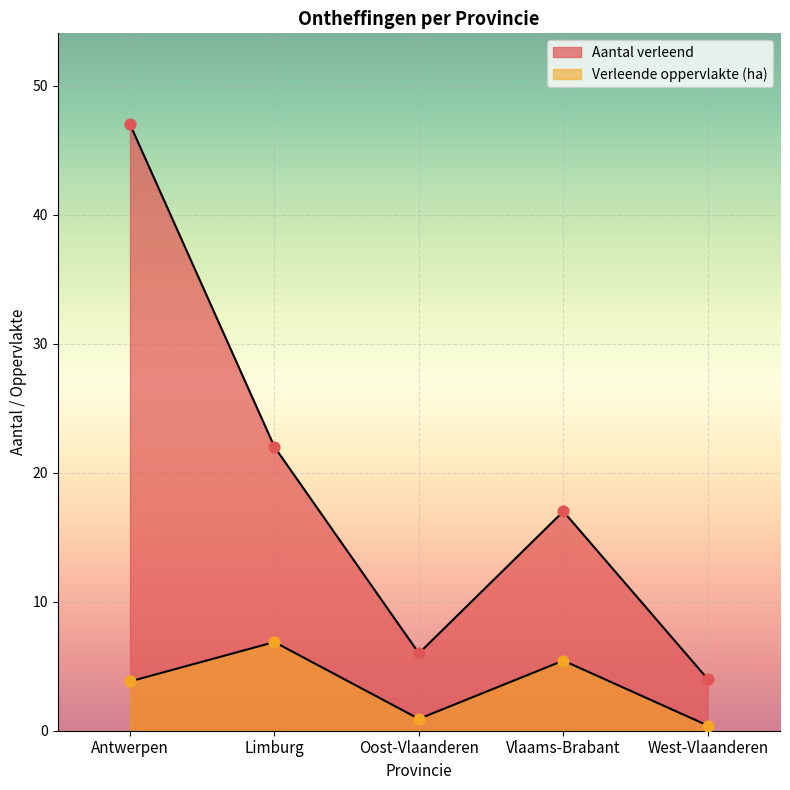

Which series reaches the minimum Y coordinate?

Verleende oppervlakte (ha)